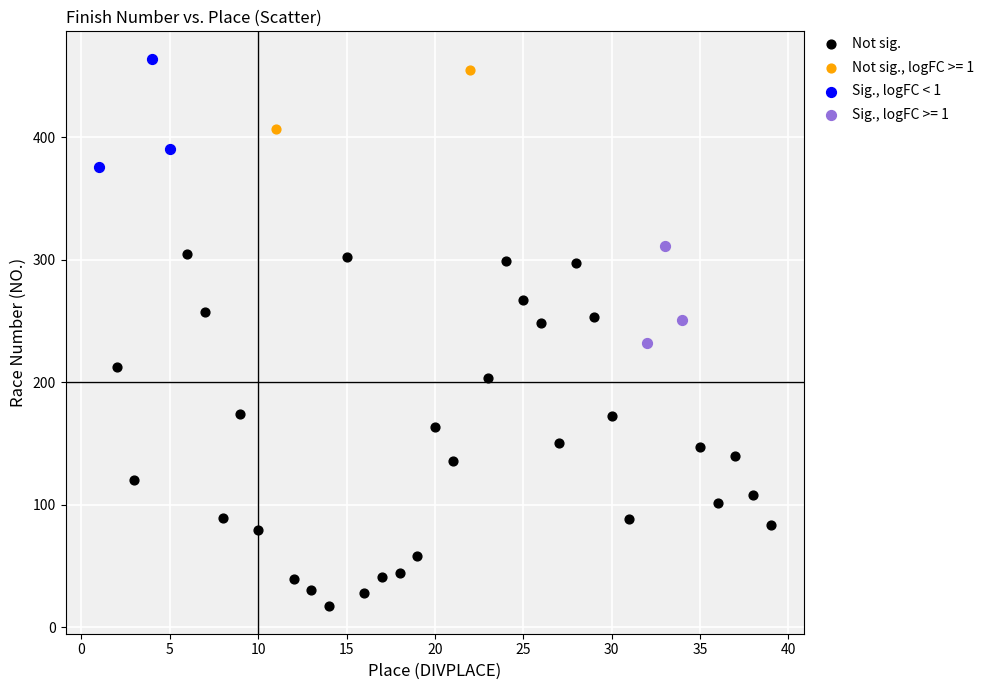

Which series contains the lowest Y value?

Not sig.